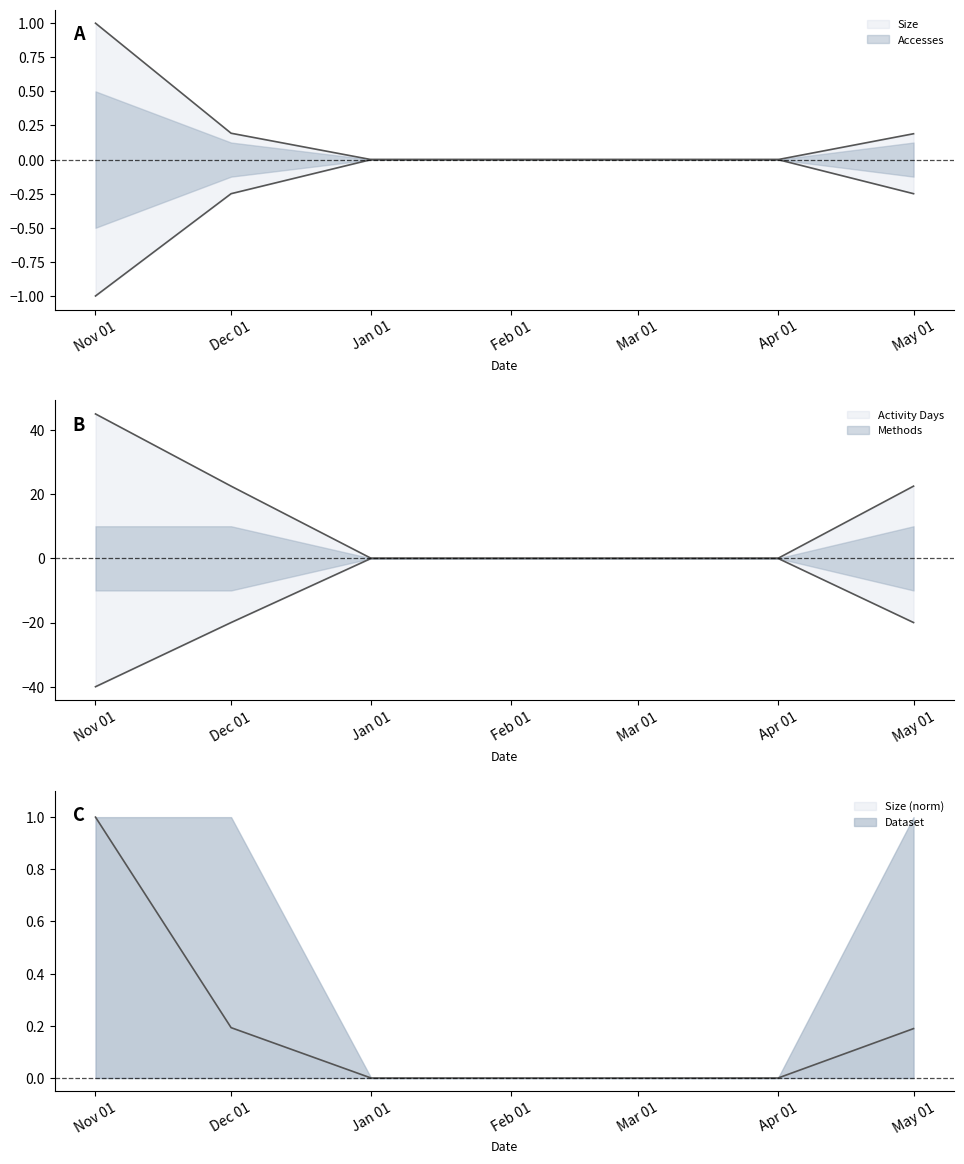

True or false: Activity Days and Size cross at least once.

False